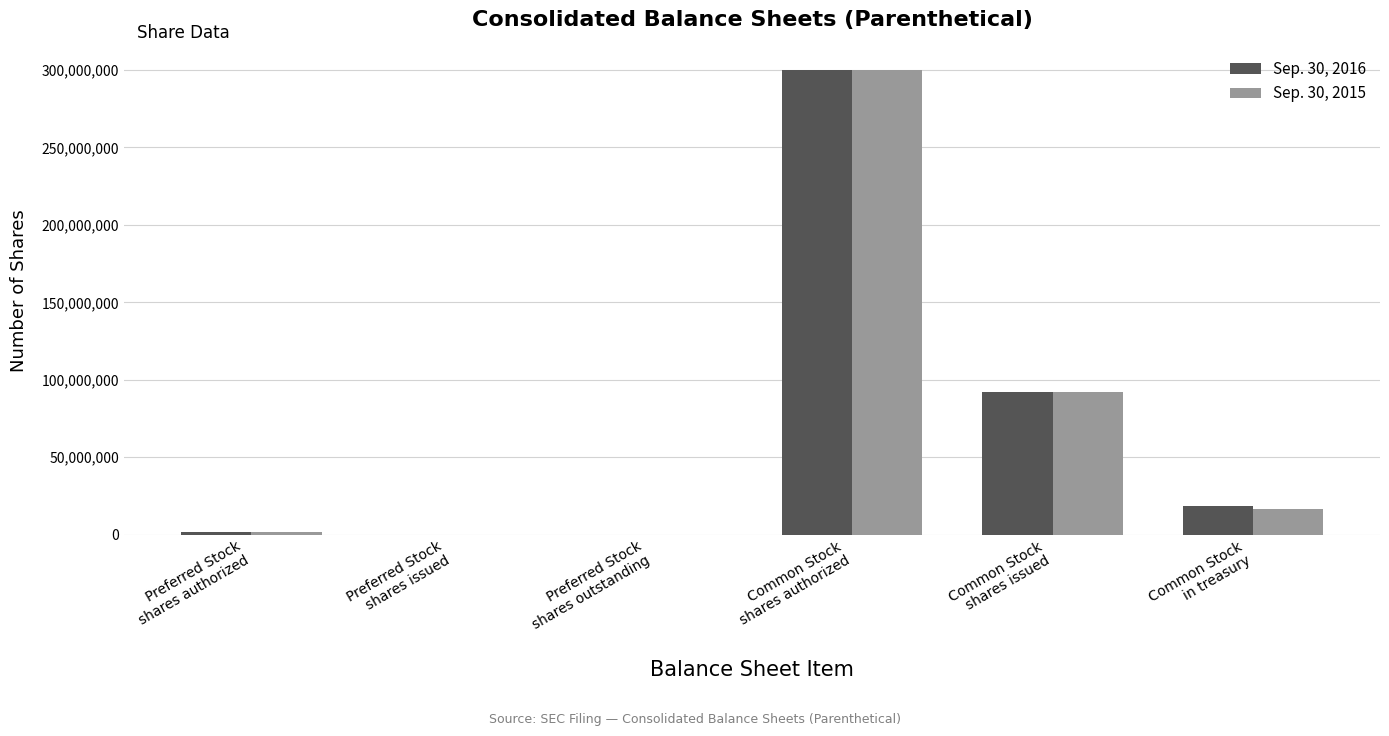

The Sep. 30, 2015 series shows 447485675 at Common Stock
shares authorized. True or false?

False